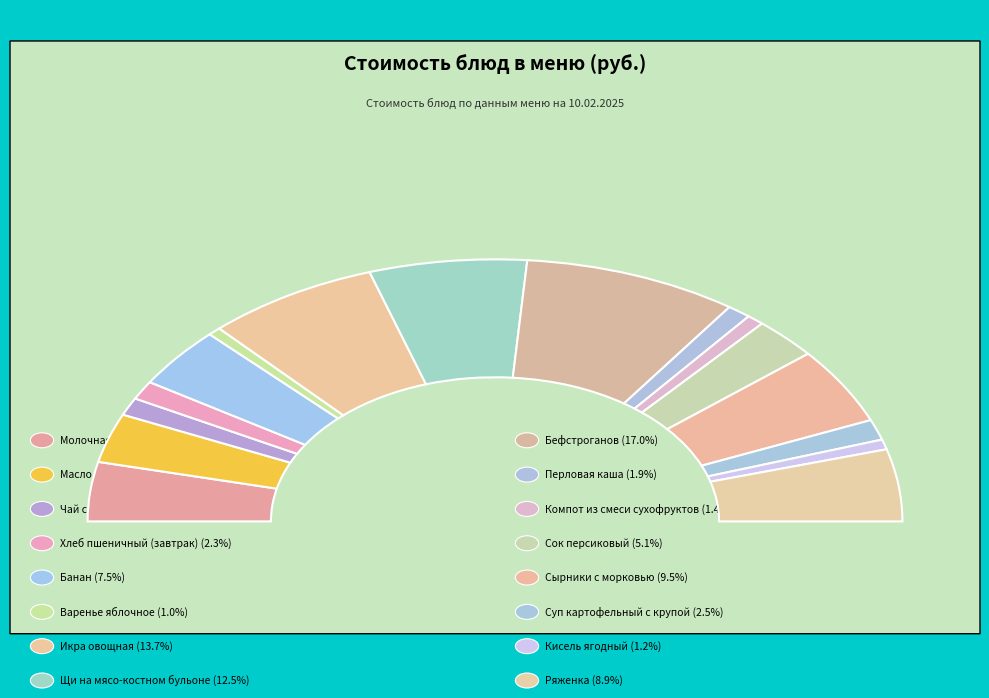

Is there a majority slice in this chart?

No